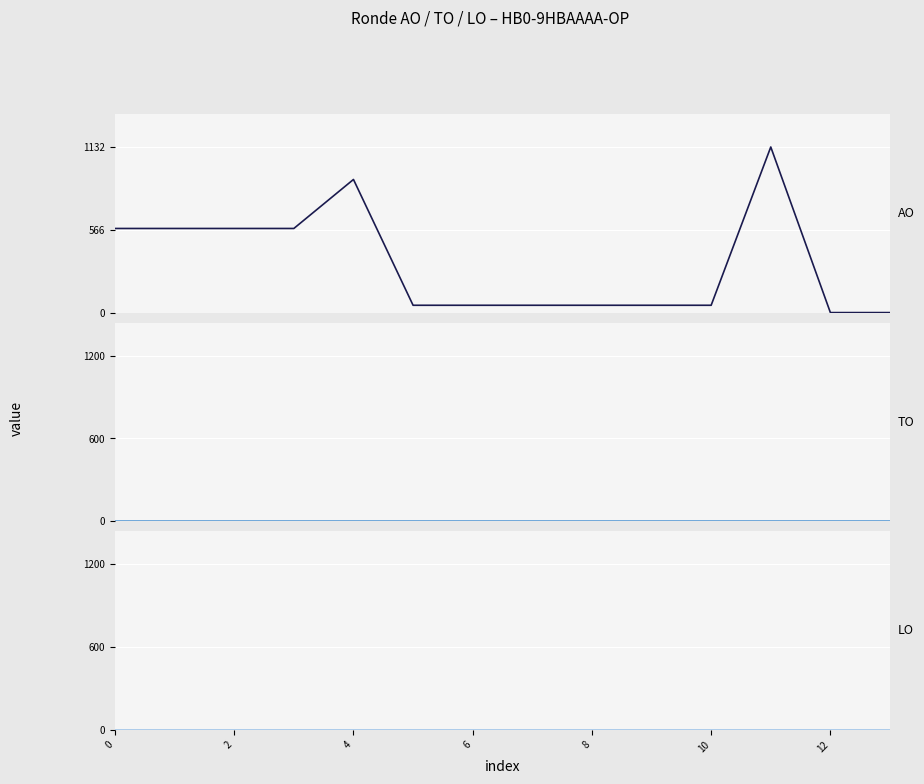

What is the total value across all series at 10?

50